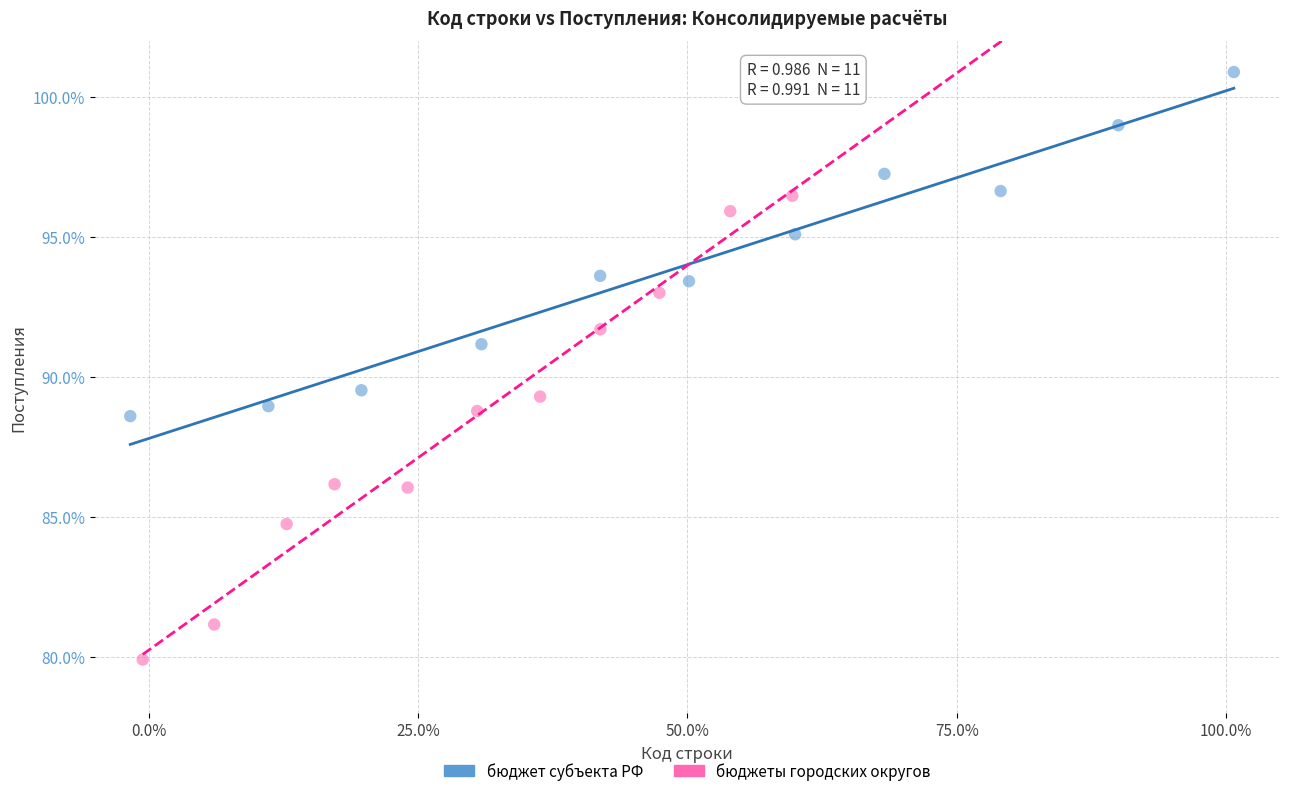

Which series contains the highest Y value?

бюджет субъекта РФ